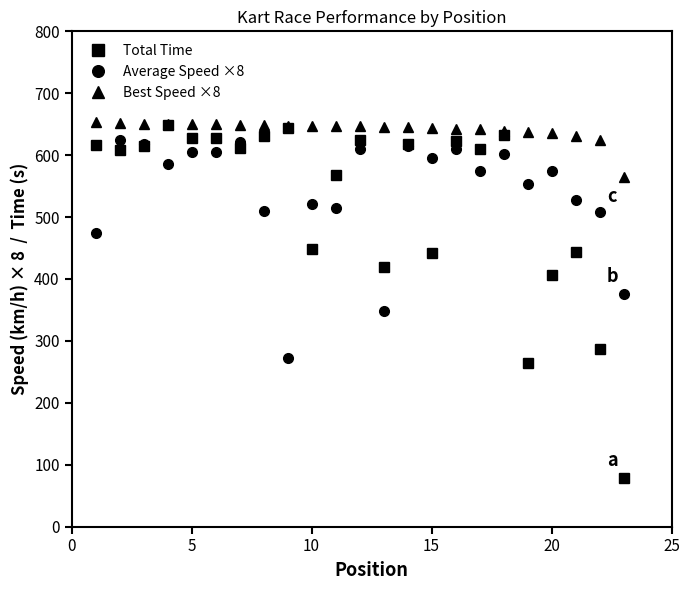

True or false: Average Speed ×8 and Best Speed ×8 intersect in this chart.

False